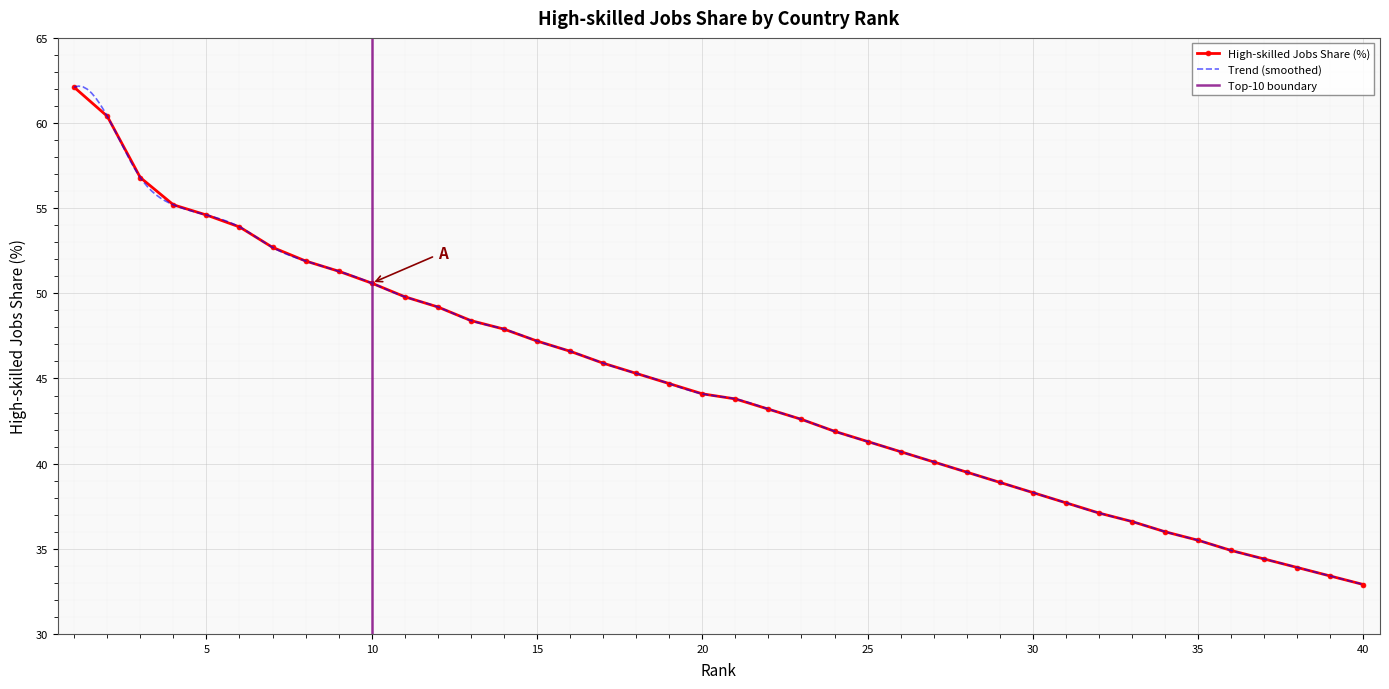

List the labels in order of value, smallest first.

40, 39, 38, 37, 36, 35, 34, 33, 32, 31, 30, 29, 28, 27, 26, 25, 24, 23, 22, 21, 20, 19, 18, 17, 16, 15, 14, 13, 12, 11, 10, 9, 8, 7, 6, 5, 4, 3, 2, 1